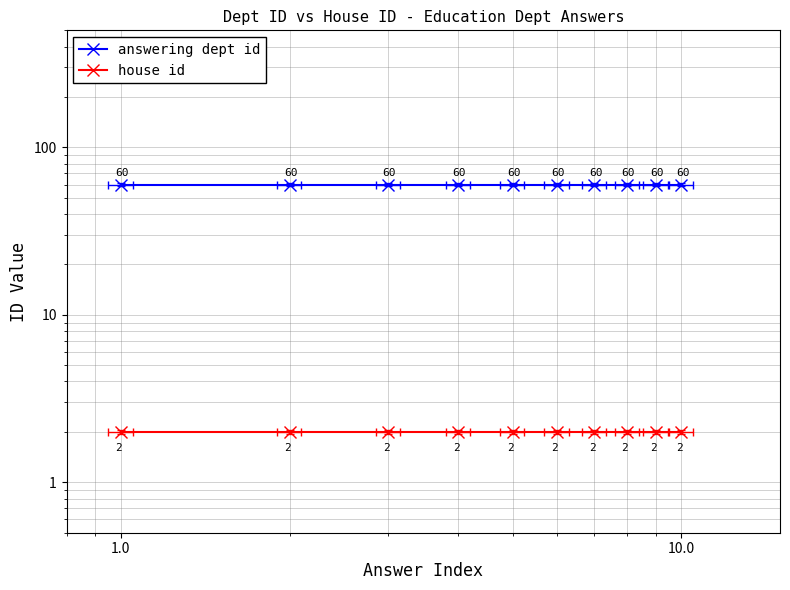

Which series has the largest total across all categories?

answering dept id